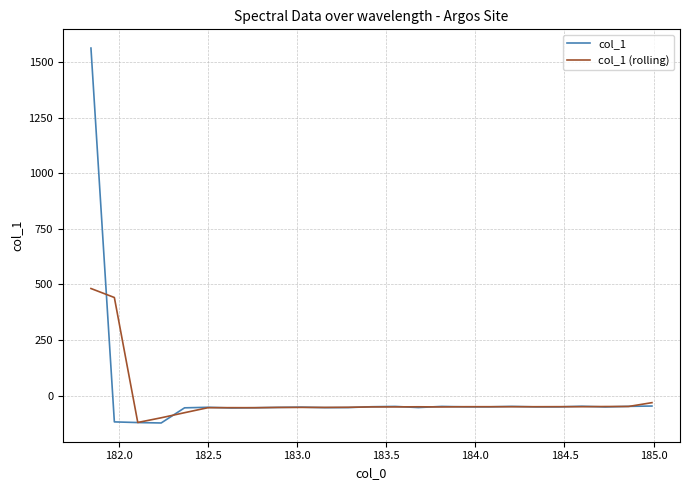

How many values in col_1 (rolling) are below zero?

23